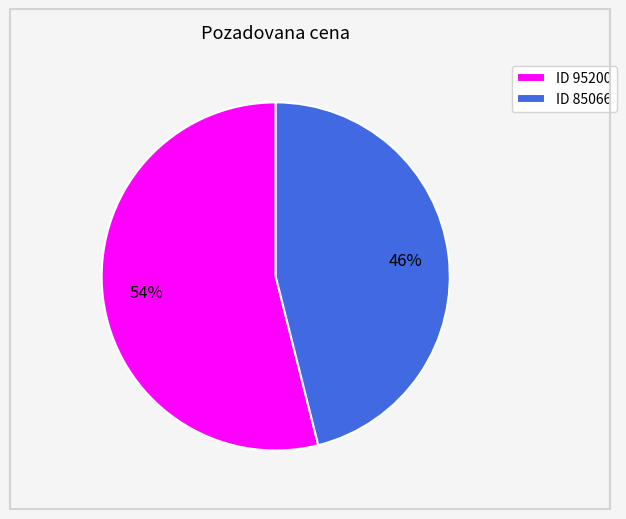

How many segments does this pie chart have?

2